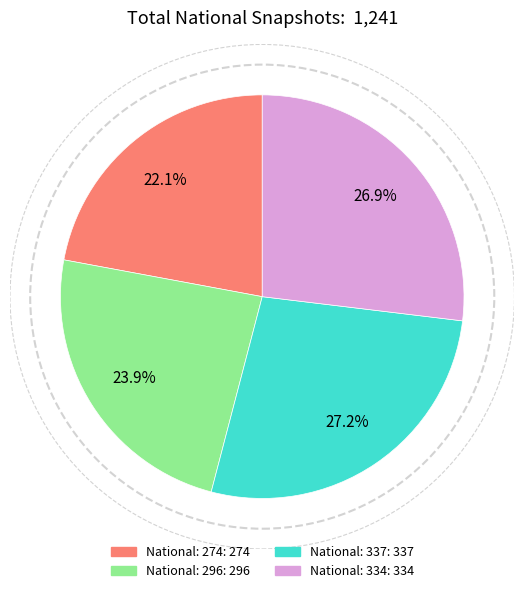

Is it true that National: 337 is 27% of the pie?

True